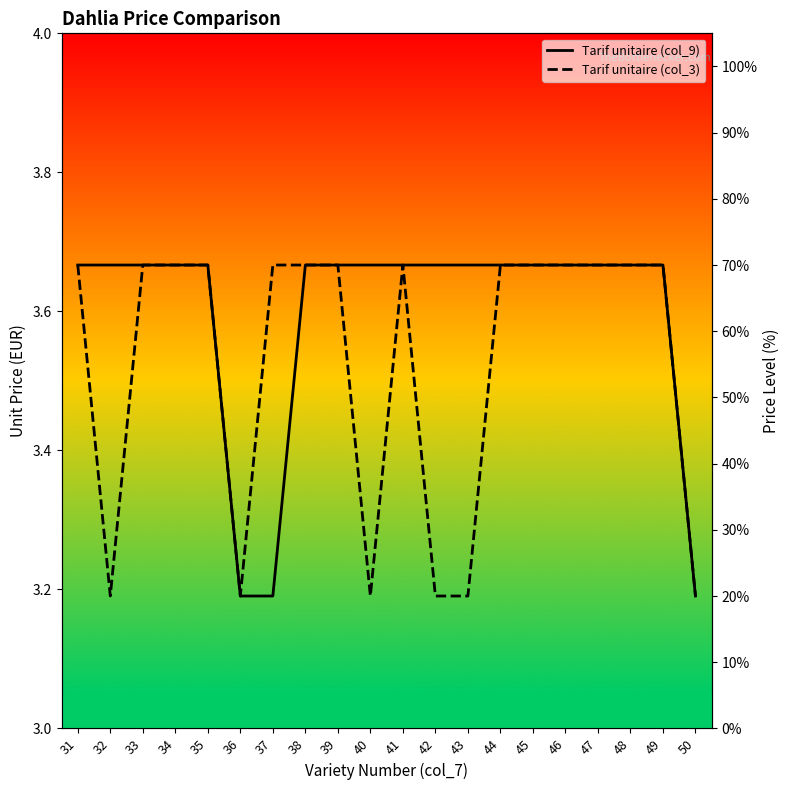

Does the chart have visible grid lines?

No